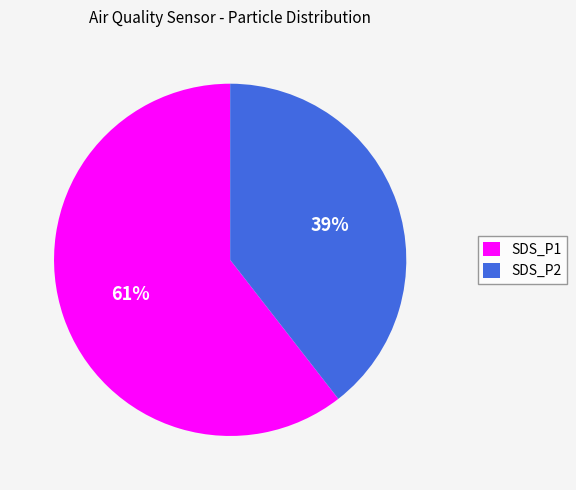

To the nearest percent, what is the average slice percentage?

50%